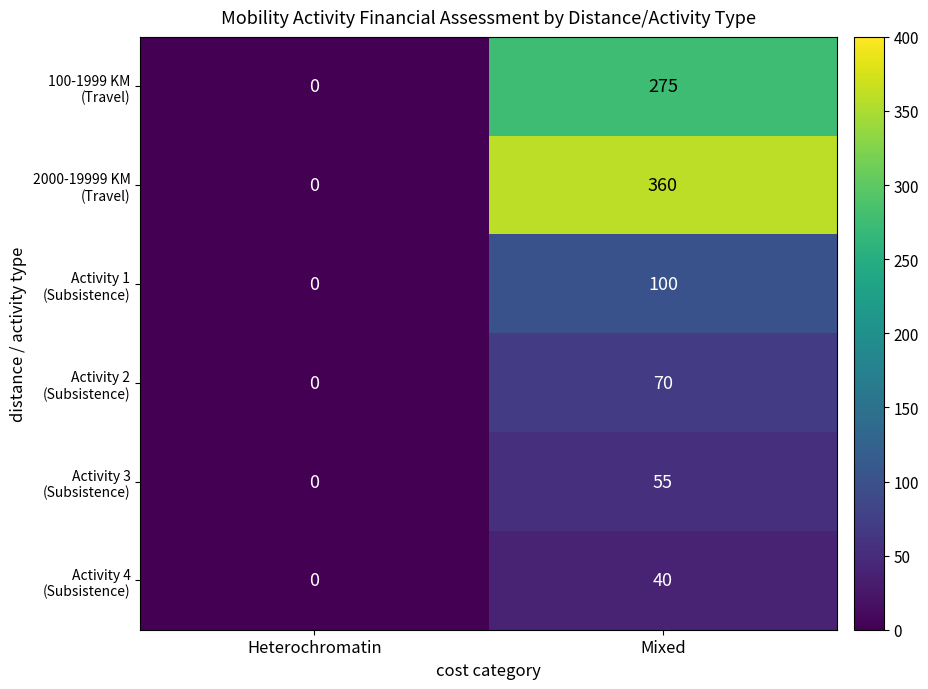

At which category does the chart reach its minimum across all series?

Heterochromatin